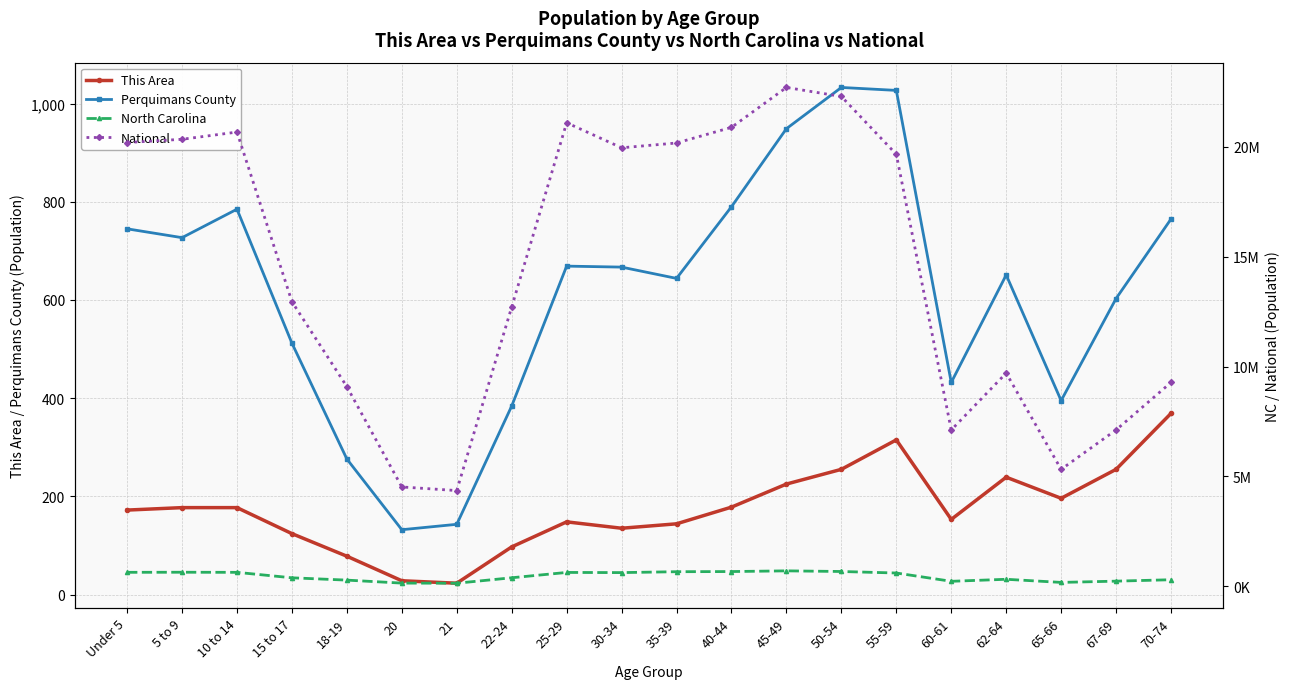

How many distinct data groups are displayed?

4